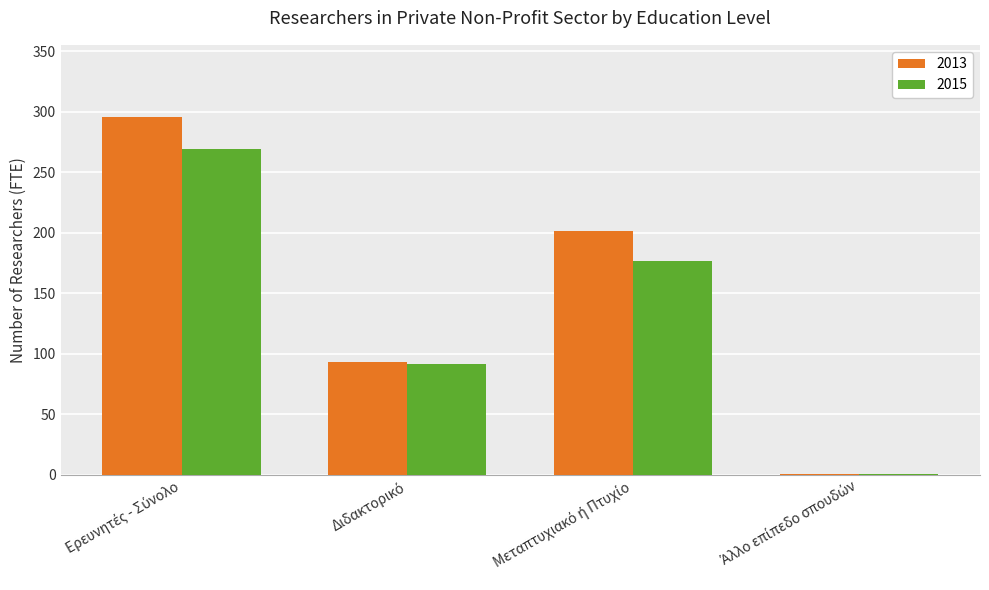

What is the greatest value displayed?

296.2